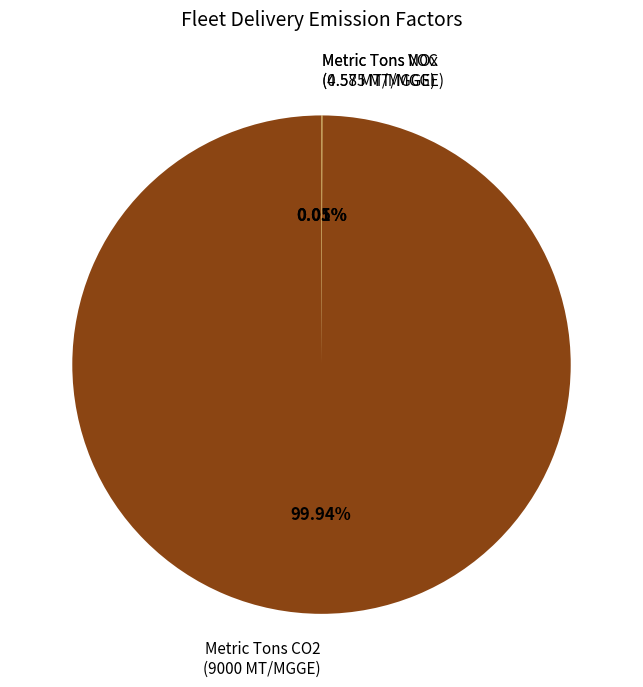

Which slice represents more than half of the pie?

Metric Tons CO2 (9000 MT/MGGE)